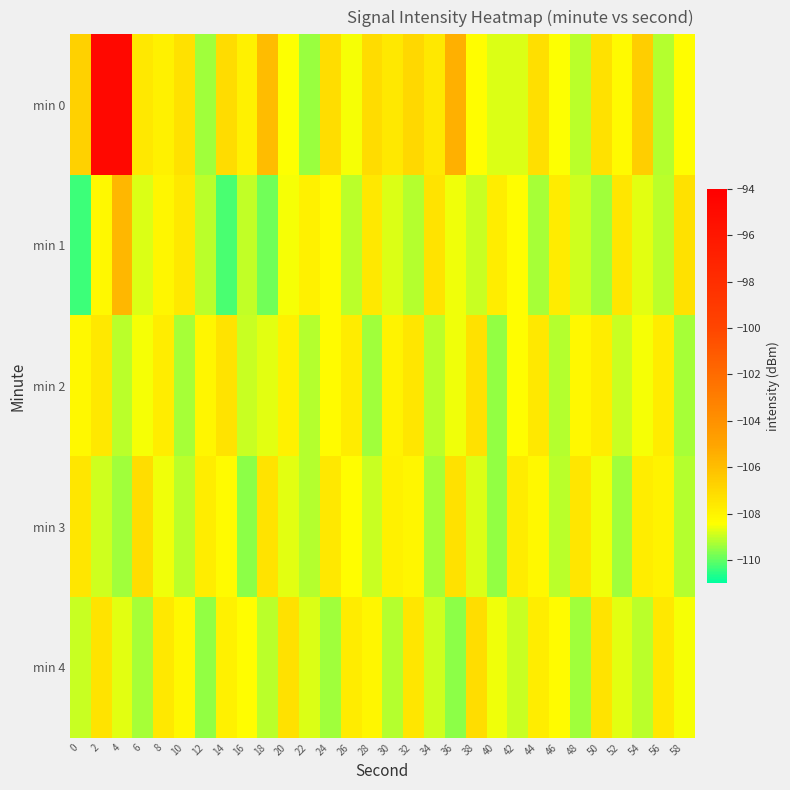

Reading right to left, extract all data points from this chart.

min 0: 58=-108.4	56=-109.2	54=-106.6	52=-108.2	50=-107.3	48=-109.1	46=-108.5	44=-107.2	42=-108.7	40=-108.8	38=-108.4	36=-105.5	34=-107.6	32=-107.0	30=-107.6	28=-107.1	26=-108.5	24=-107.2	22=-109.4	20=-108.4	18=-105.9	16=-107.9	14=-107.1	12=-109.4	10=-107.3	8=-107.9	6=-107.6	4=-94.8	2=-94.7	0=-106.7
min 1: 58=-107.3	56=-109.1	54=-108.7	52=-107.5	50=-109.4	48=-108.9	46=-107.7	44=-109.3	42=-108.4	40=-107.8	38=-109.0	36=-108.6	34=-107.4	32=-109.2	30=-108.8	28=-107.6	26=-109.1	24=-108.3	22=-107.9	20=-108.5	18=-109.8	16=-109.1	14=-110.2	12=-109.1	10=-107.6	8=-108.1	6=-108.8	4=-105.7	2=-108.1	0=-110.4
min 2: 58=-109.3	56=-107.7	54=-108.5	52=-109.0	50=-107.8	48=-108.2	46=-109.2	44=-107.6	42=-108.4	40=-109.5	38=-107.3	36=-108.6	34=-109.1	32=-107.5	30=-108.0	28=-109.4	26=-107.7	24=-108.3	22=-109.2	20=-107.9	18=-108.7	16=-109.0	14=-107.4	12=-108.1	10=-109.3	8=-107.8	6=-108.5	4=-109.1	2=-107.6	0=-108.2
min 3: 58=-109.2	56=-108.0	54=-107.8	52=-109.4	50=-108.6	48=-107.5	46=-109.1	44=-108.2	42=-107.7	40=-109.5	38=-108.8	36=-107.3	34=-109.3	32=-108.1	30=-107.9	28=-109.0	26=-108.4	24=-107.6	22=-109.2	20=-108.7	18=-107.4	16=-109.6	14=-108.3	12=-107.8	10=-109.1	8=-108.6	6=-107.2	4=-109.4	2=-108.9	0=-107.5
min 4: 58=-108.5	56=-107.6	54=-109.1	52=-108.7	50=-107.4	48=-109.4	46=-108.3	44=-107.8	42=-109.0	40=-108.6	38=-107.2	36=-109.6	34=-108.9	32=-107.5	30=-109.2	28=-108.1	26=-107.7	24=-109.4	22=-108.8	20=-107.3	18=-109.1	16=-108.4	14=-107.9	12=-109.5	10=-108.2	8=-107.6	6=-109.3	4=-108.7	2=-107.4	0=-109.0